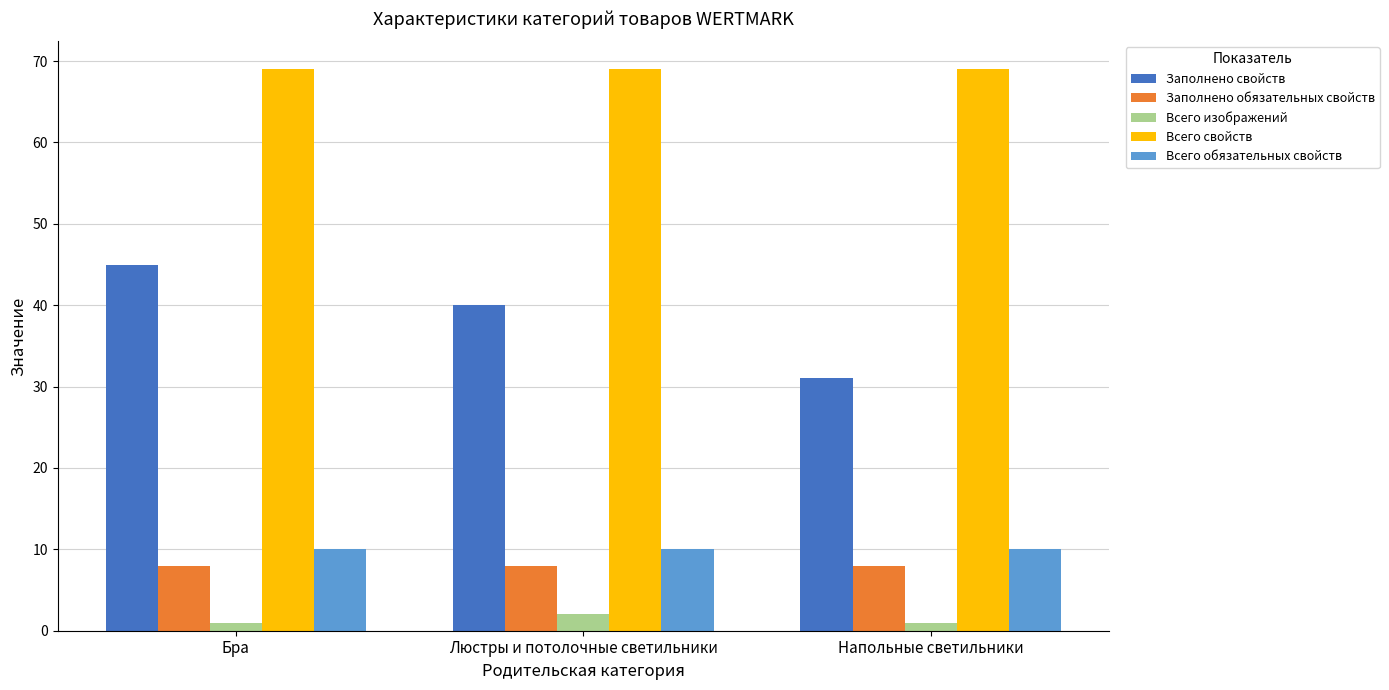

What is the maximum value for Заполнено свойств?

45